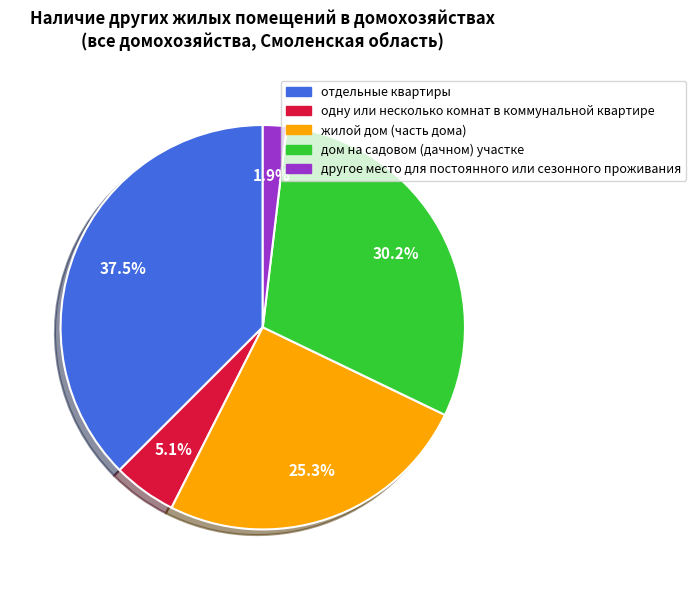

To the nearest percent, what is the difference between the largest and smallest slice percentages?

36%